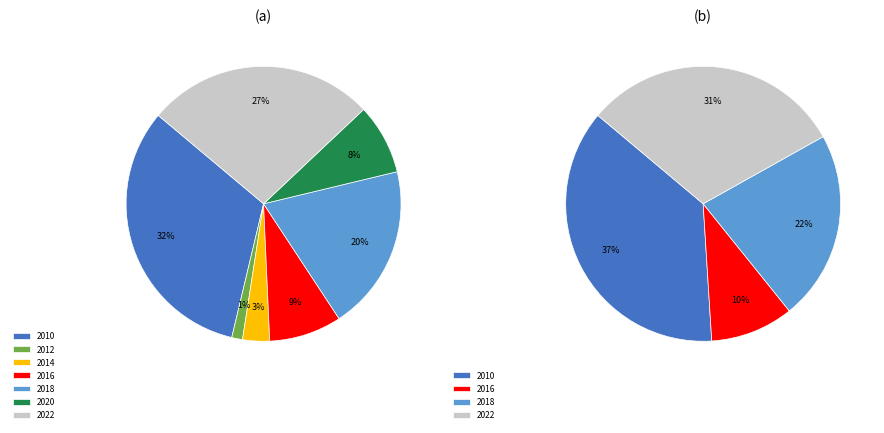

Count the number of slices in the pie.

7